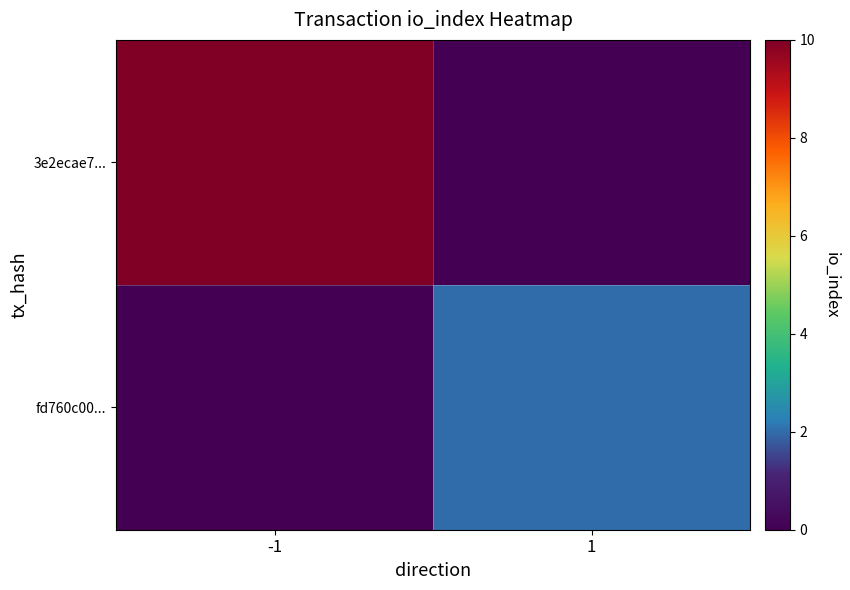

Which category has the highest value across all series?

-1